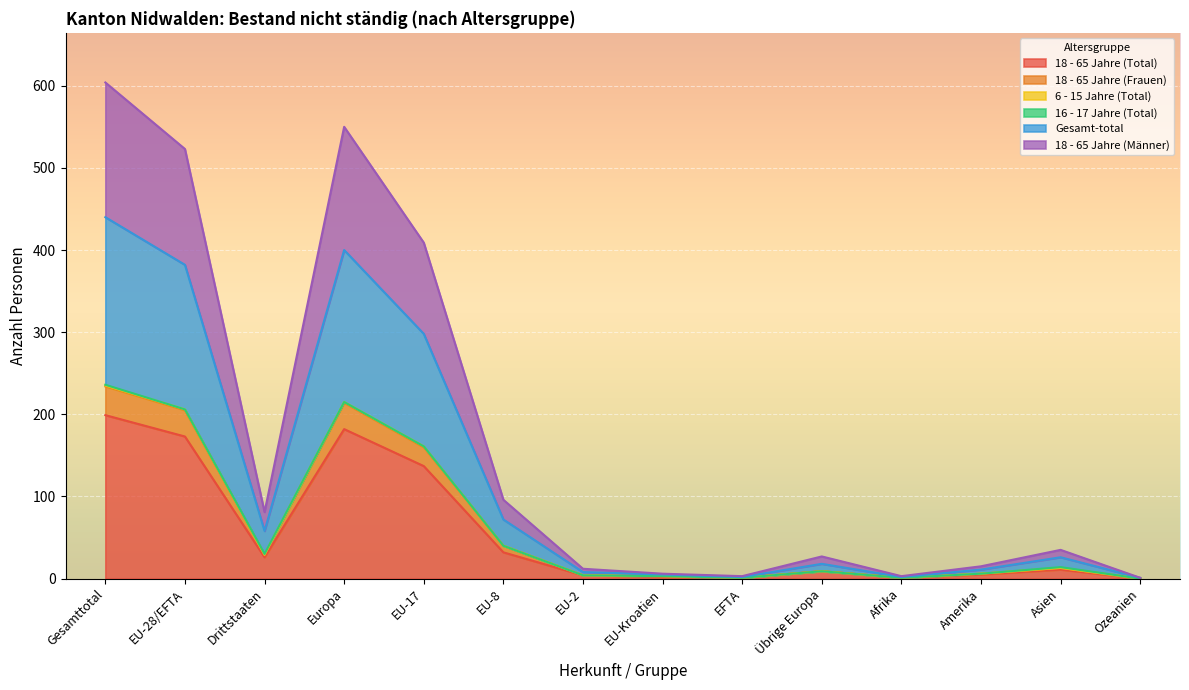

Which category has the highest value in the 18 - 65 Jahre (Total) series?

Gesamttotal